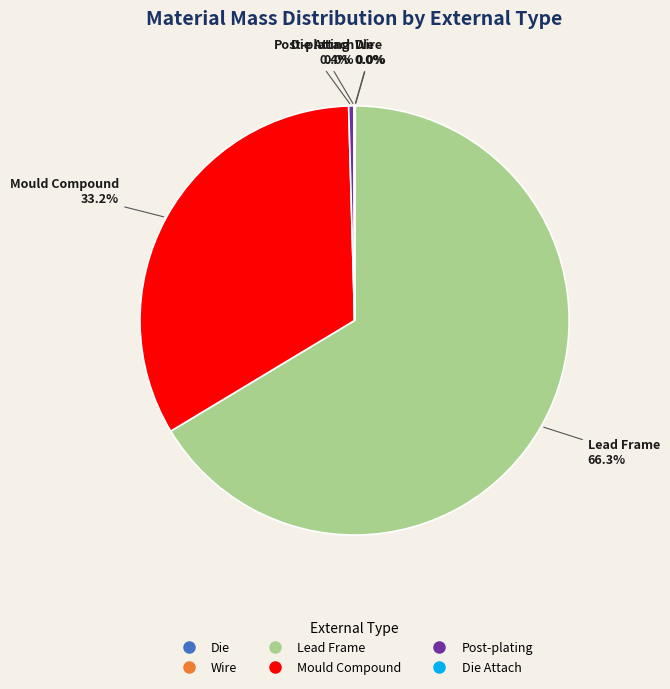

Does any single category account for the majority?

Yes